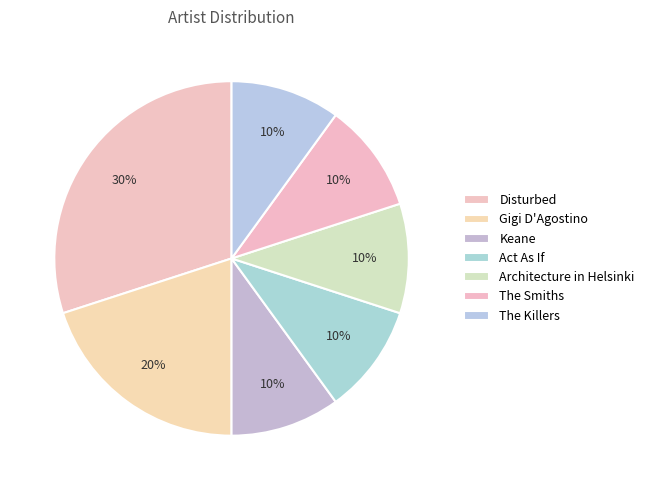

Count the number of slices in the pie.

7